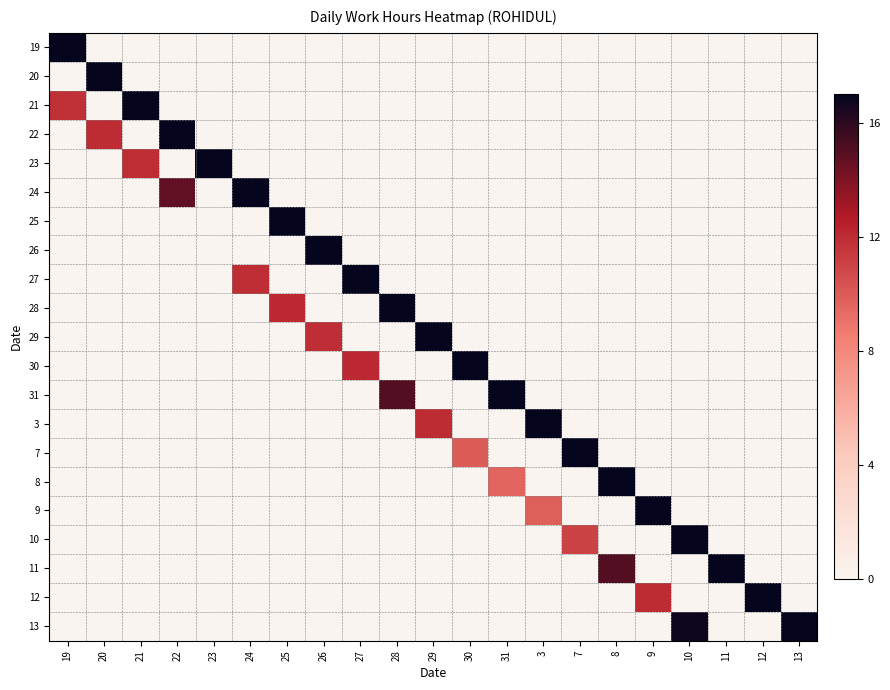

At which category is the sum across all series the highest?

10